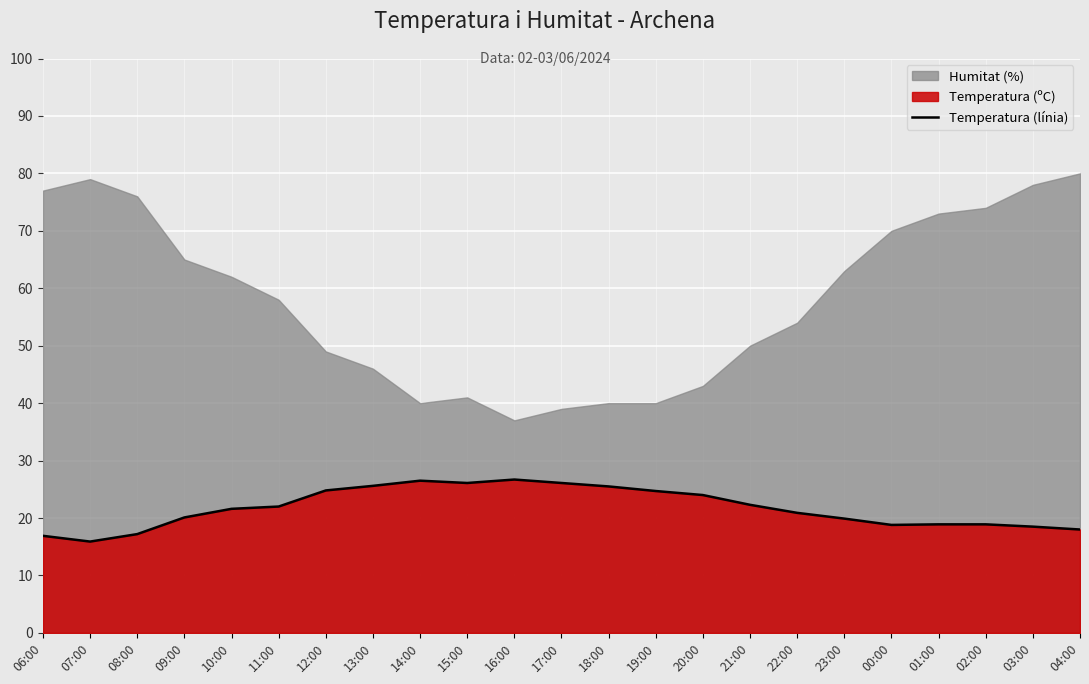

The value at 12:00 is 14.7. True or false?

False